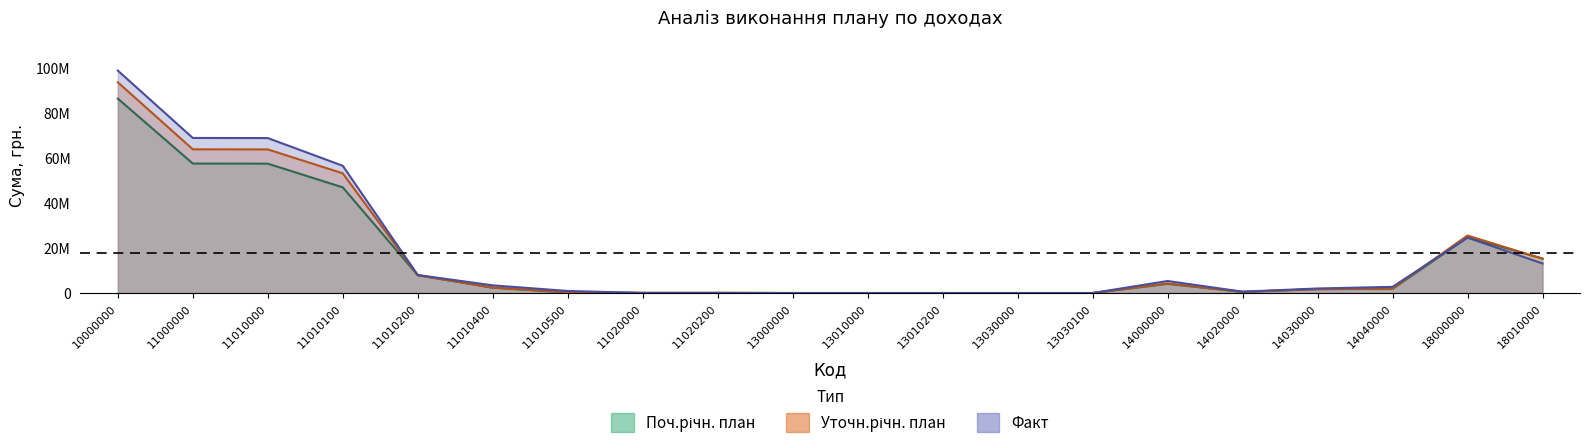

What is the average value of the Поч.річн. план series?

15365142